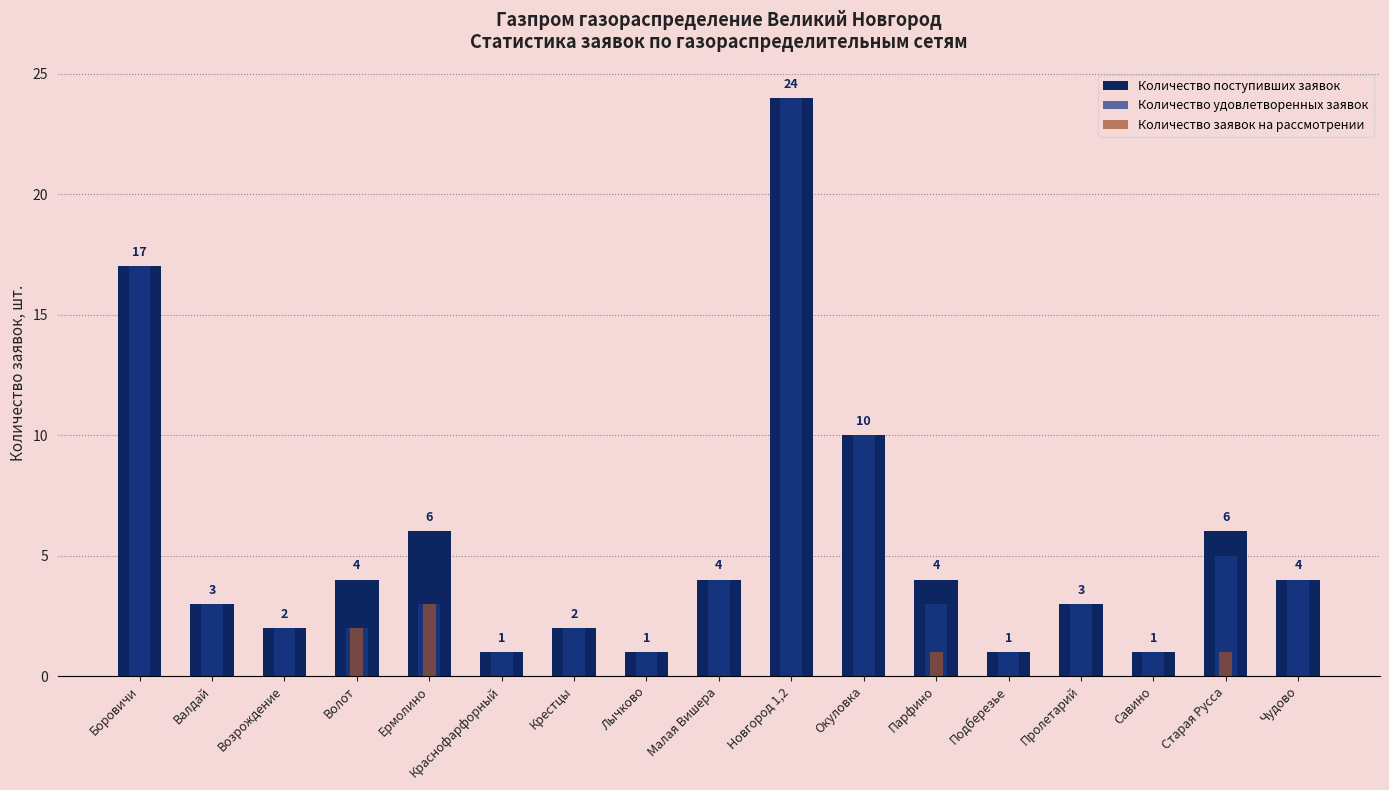

How many bars are there in each group?

3